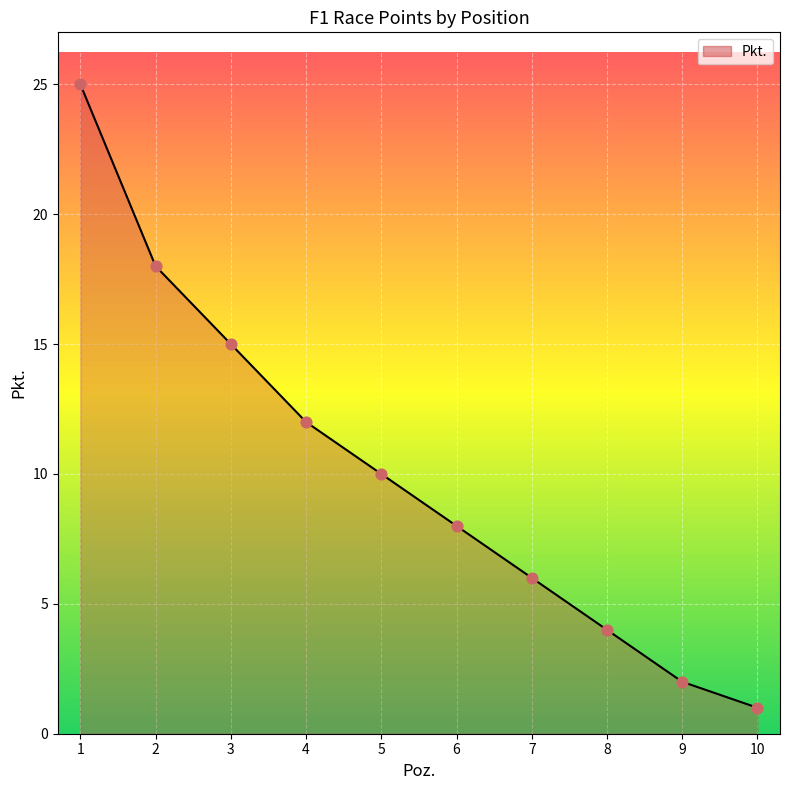

What is the change in value from 1 to 6?

-17